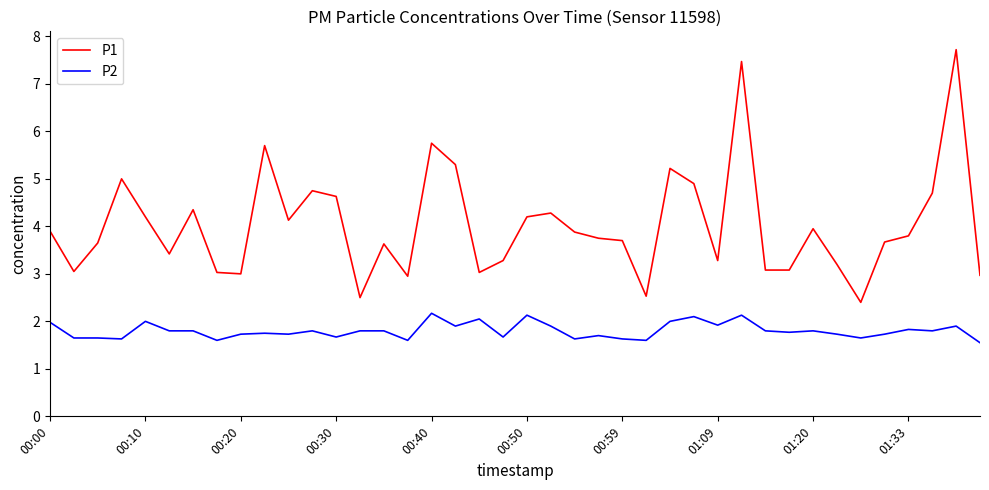

True or false: P2 has a value of 1.9 at 01:09.

True